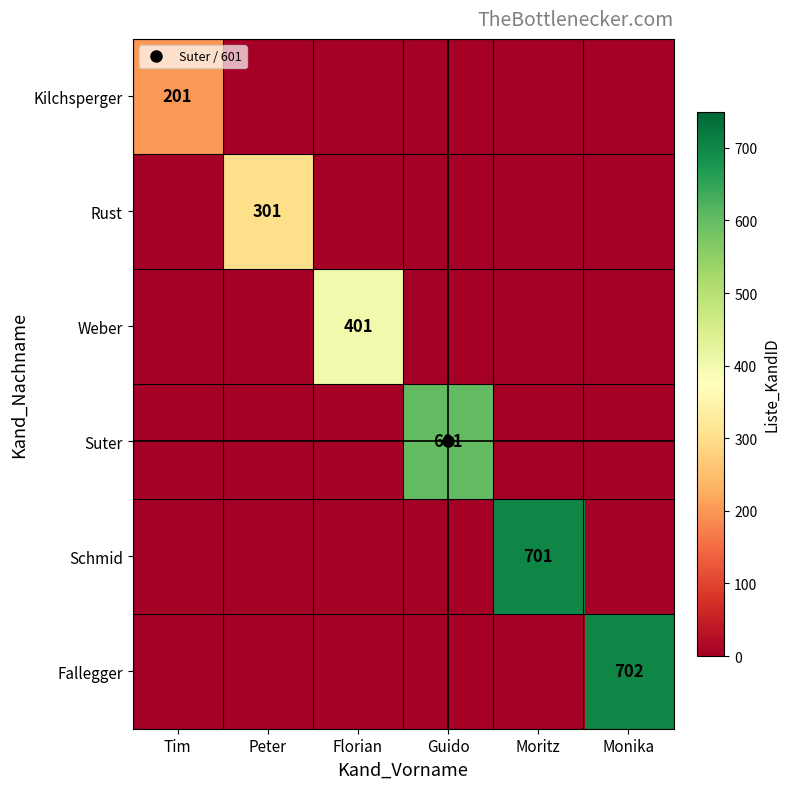

What is the total value across all series at Moritz?

701